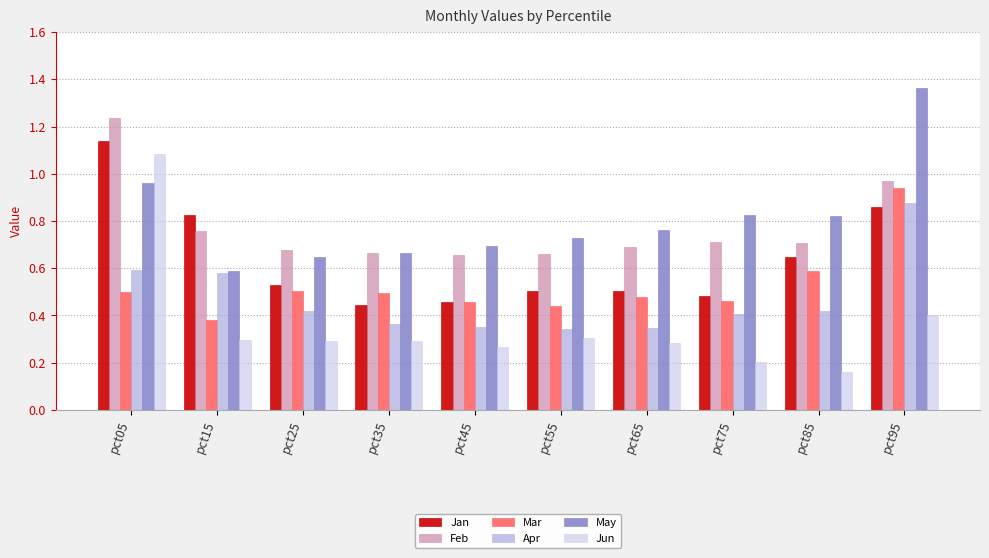

What is the sum of the May values at pct15 and pct55?

1.3